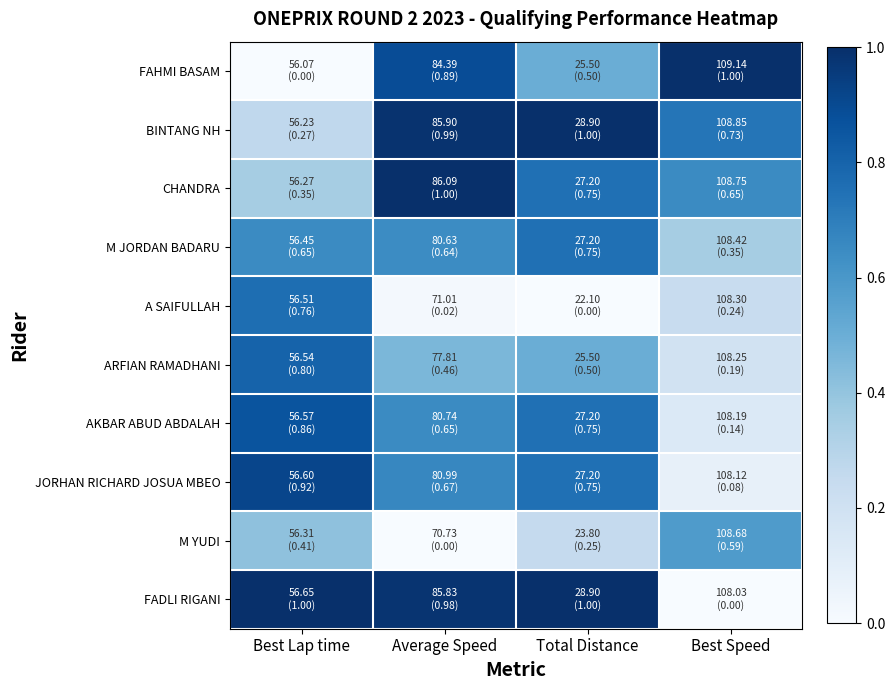

What is the difference between the highest and lowest values at Total Distance?

1.0